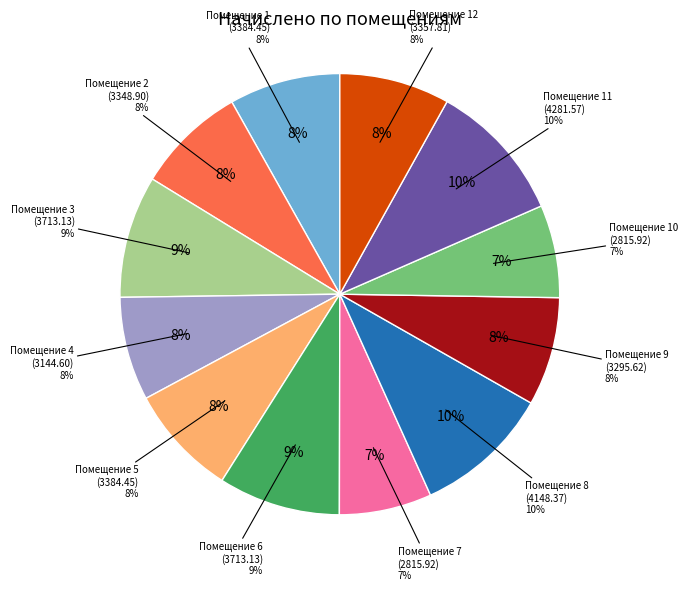

What percentage is the 7 slice, to the nearest percent?

7%